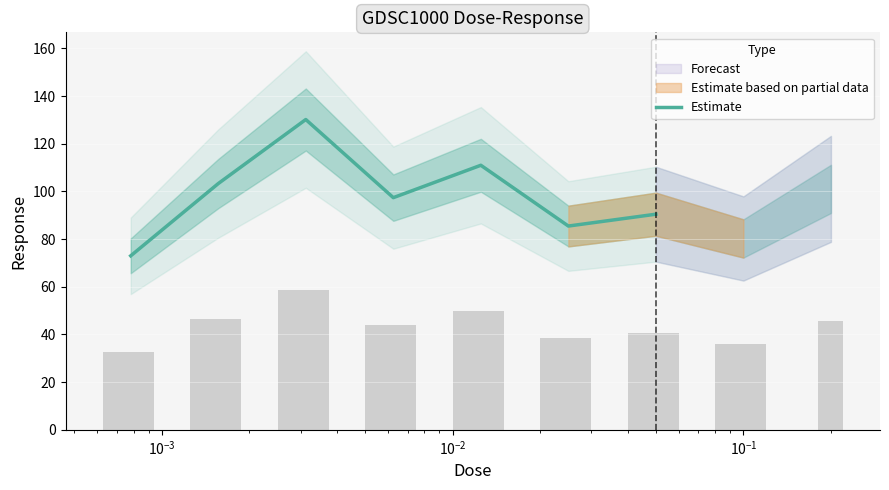

The value at $\mathdefault{10^{-5}}$ is 97.9. True or false?

False